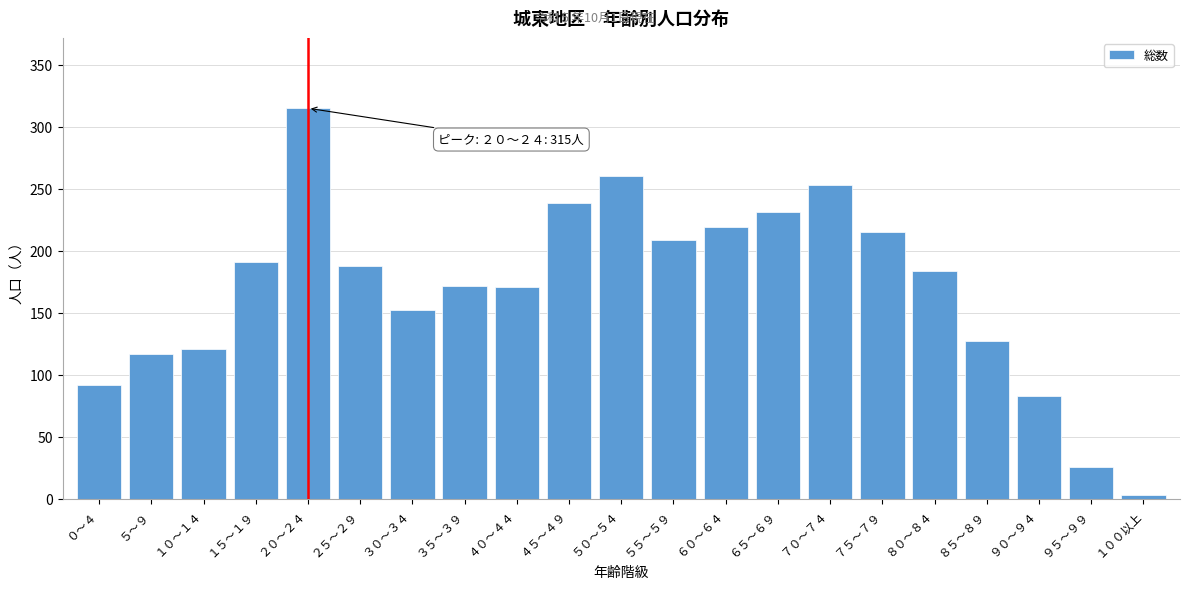

Which label corresponds to the largest value in the chart?

２０～２４